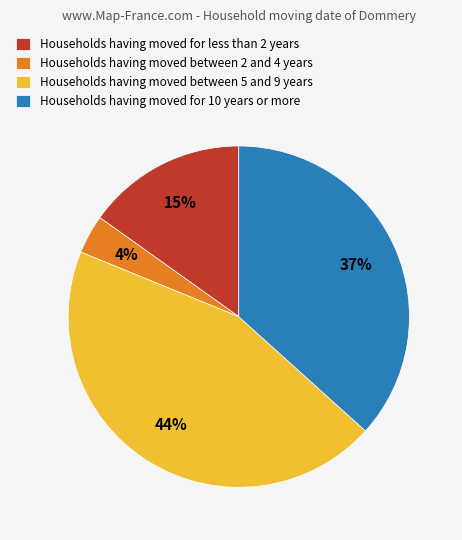

How many segments does this pie chart have?

4